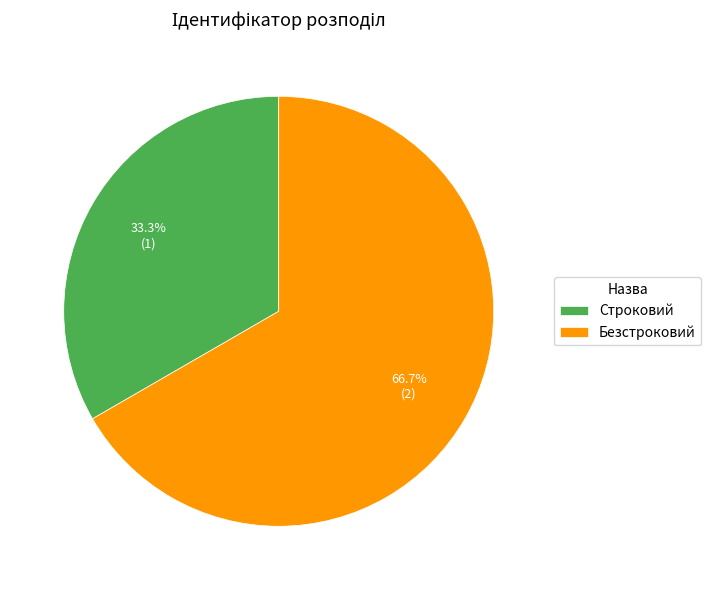

How many segments does this pie chart have?

2